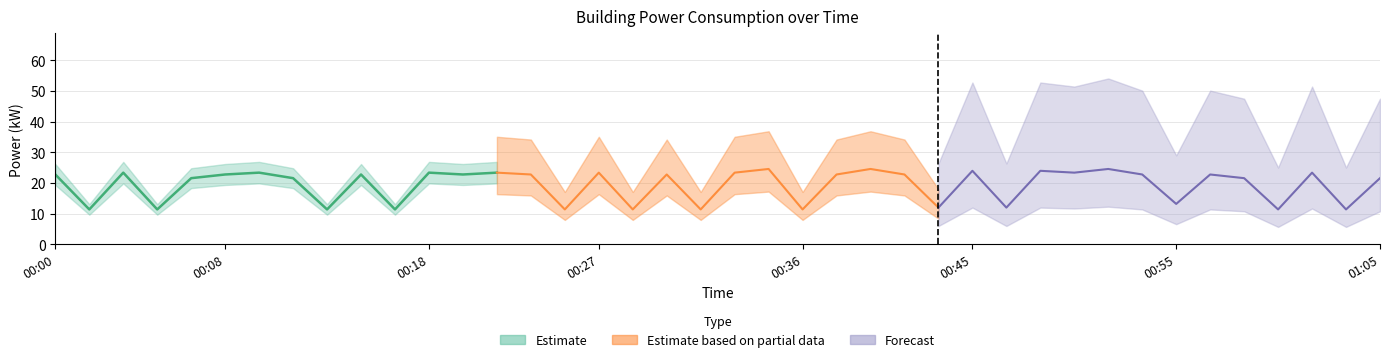

Between 00:55 and 10, which is larger?

00:55